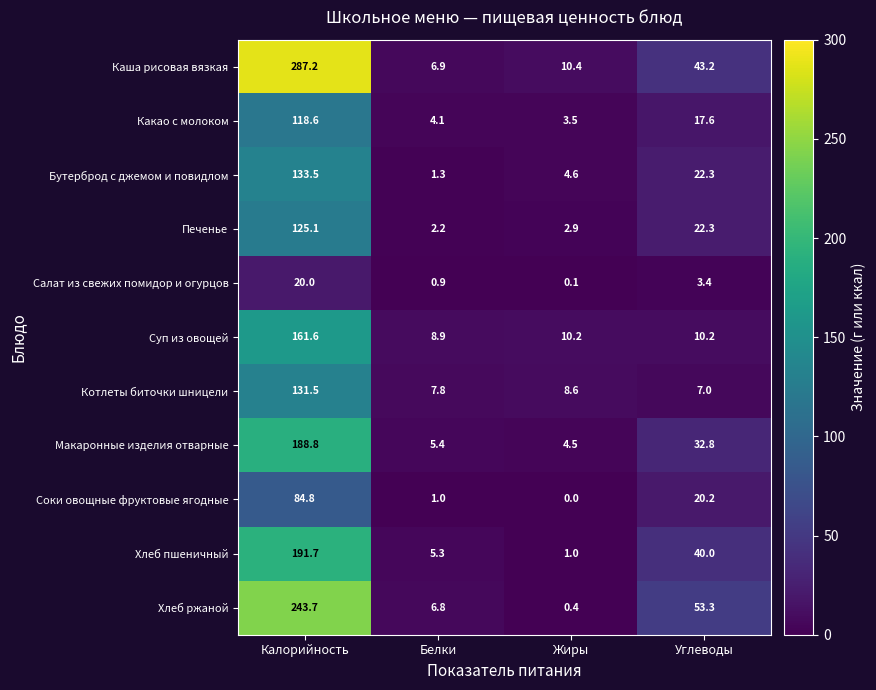

How many series are shown in this chart?

11